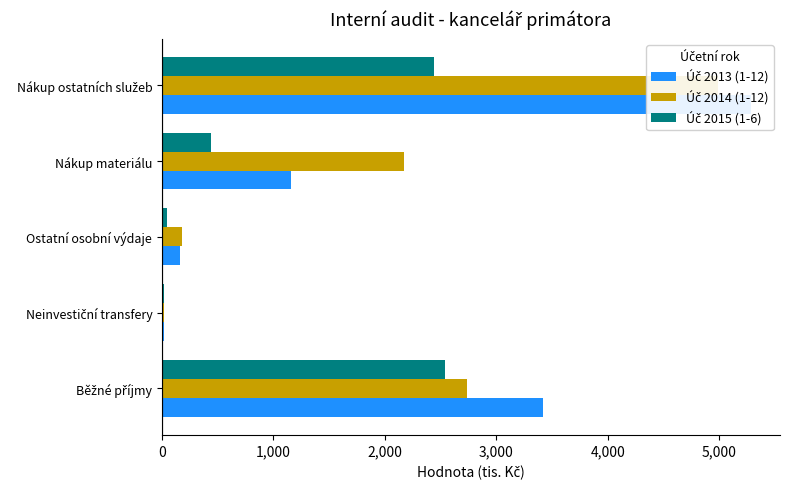

At Ostatní osobní výdaje, list the series in order from smallest to largest.

Úč 2015 (1-6), Úč 2013 (1-12), Úč 2014 (1-12)